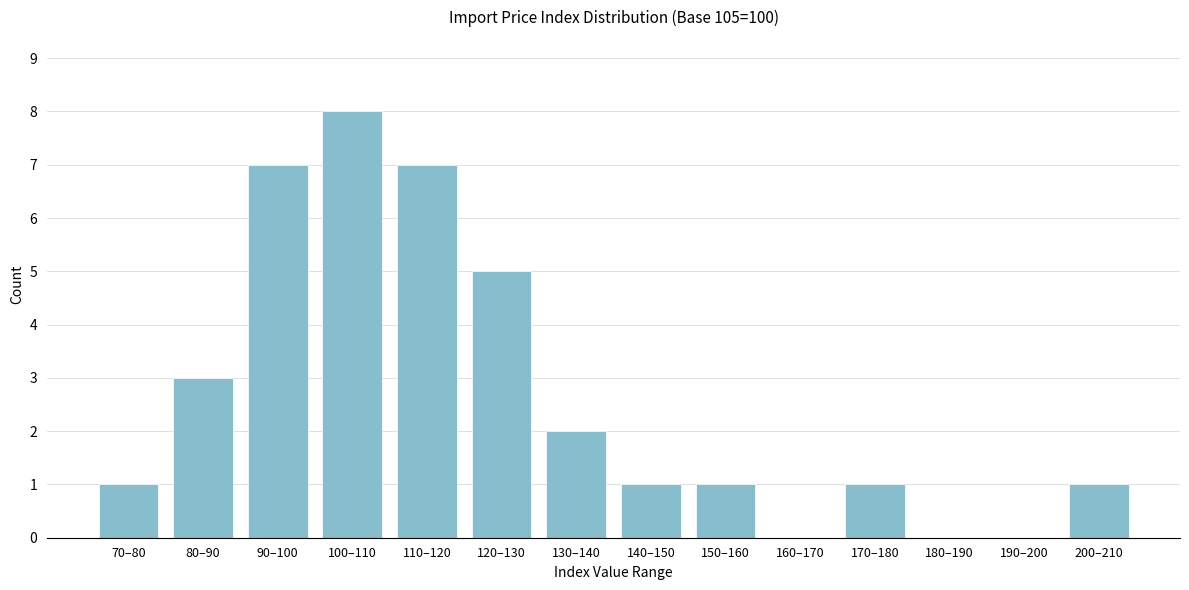

Reading left to right, what are all the values shown in this chart?

70–80=1	80–90=3	90–100=7	100–110=8	110–120=7	120–130=5	130–140=2	140–150=1	150–160=1	160–170=0	170–180=1	180–190=0	190–200=0	200–210=1